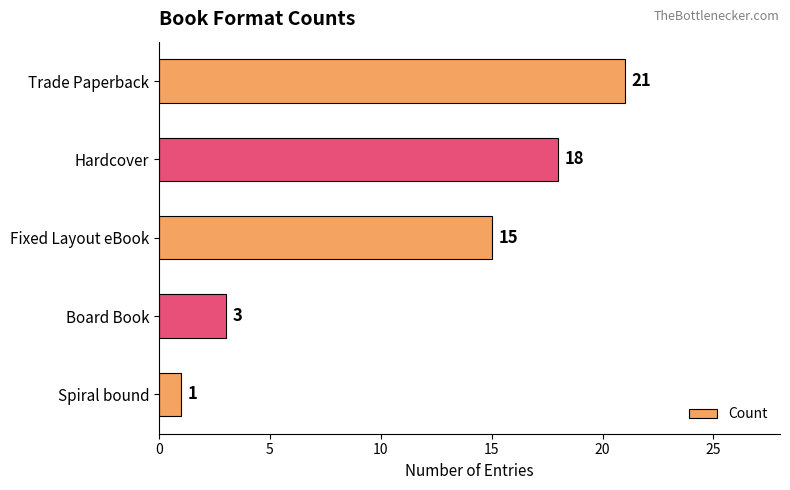

Is it true that the value at Spiral bound is 1?

True